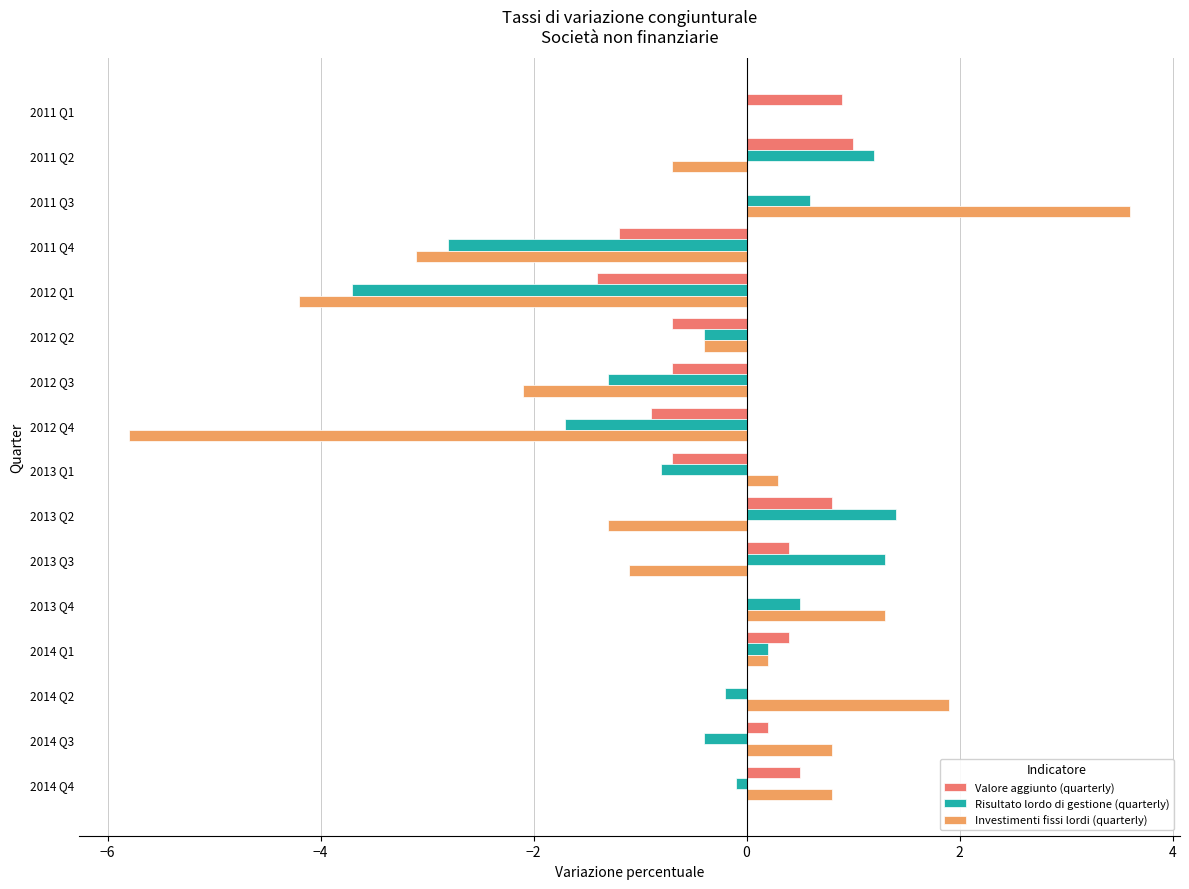

Which series has the widest spread of values?

Investimenti fissi lordi (quarterly)